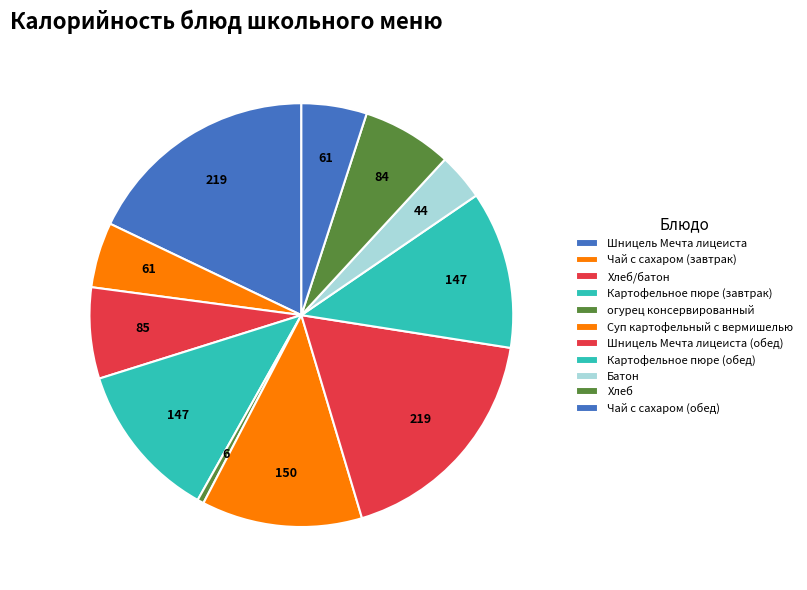

How many segments does this pie chart have?

11